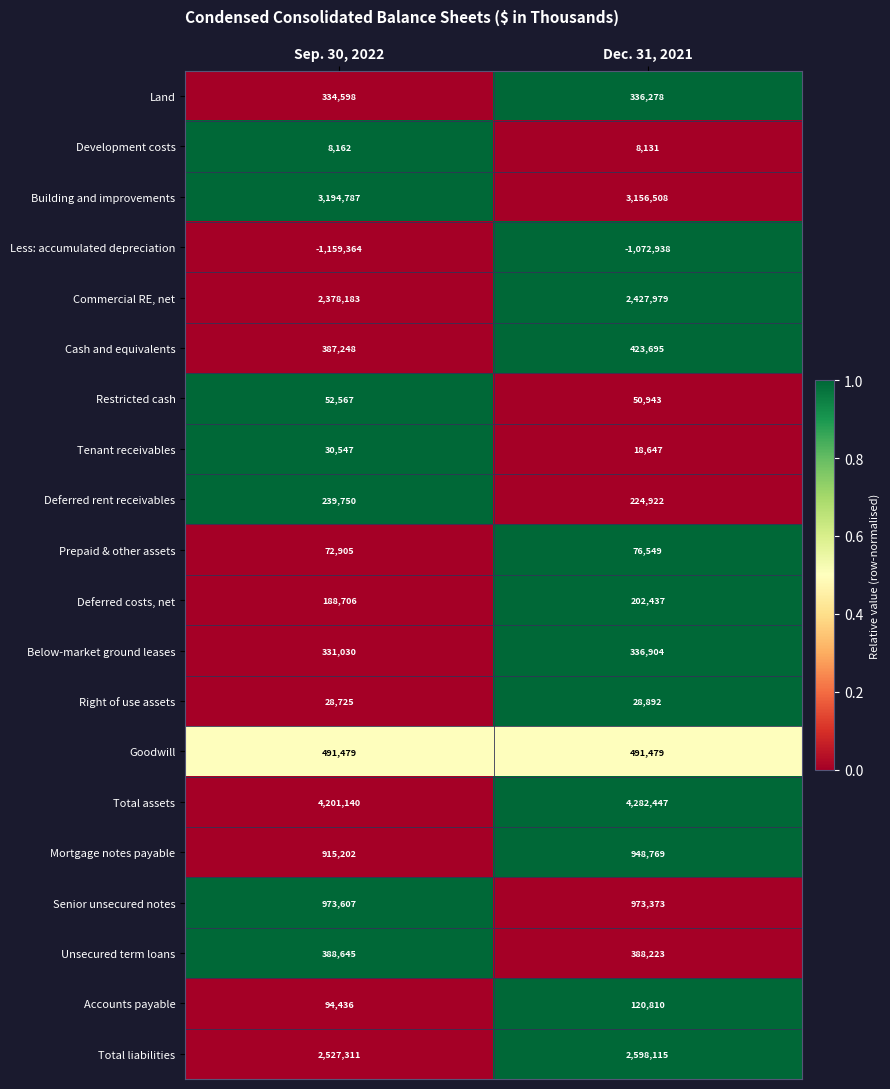

What is the approximate value of Prepaid & other assets at Dec. 31, 2021?

76549